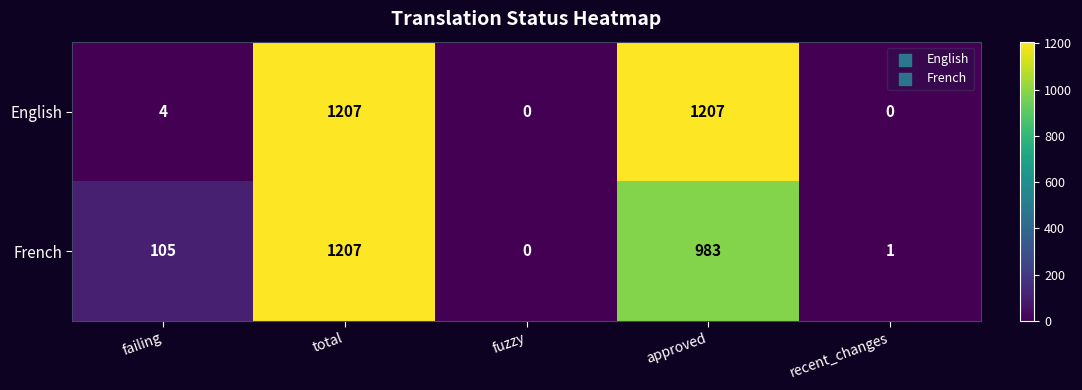

Rank the series by their average value, from highest to lowest.

English, French